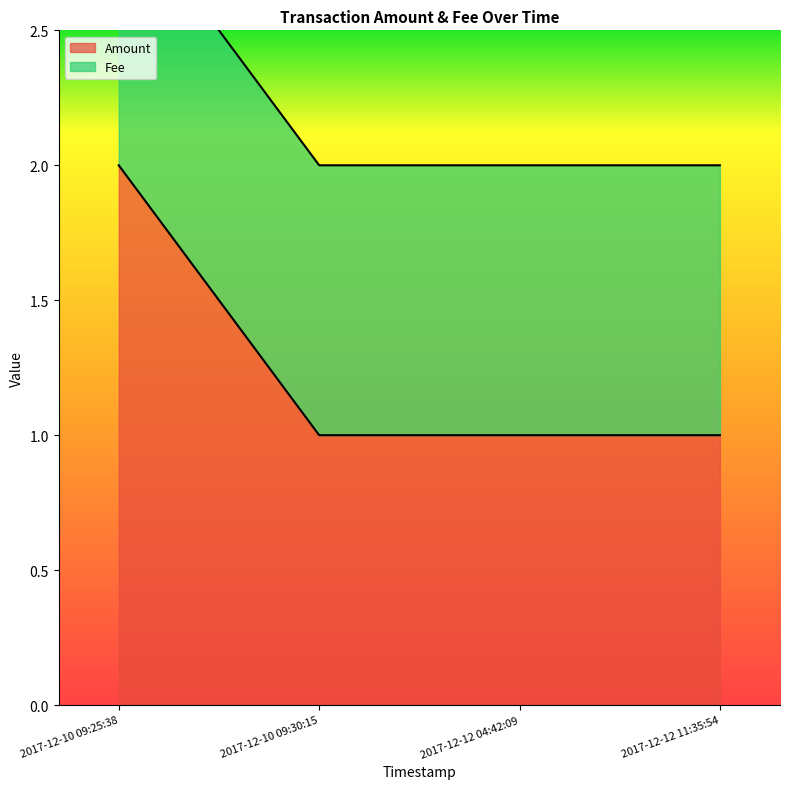

Is it true that the value at 2017-12-12 11:35:54 is 2?

False